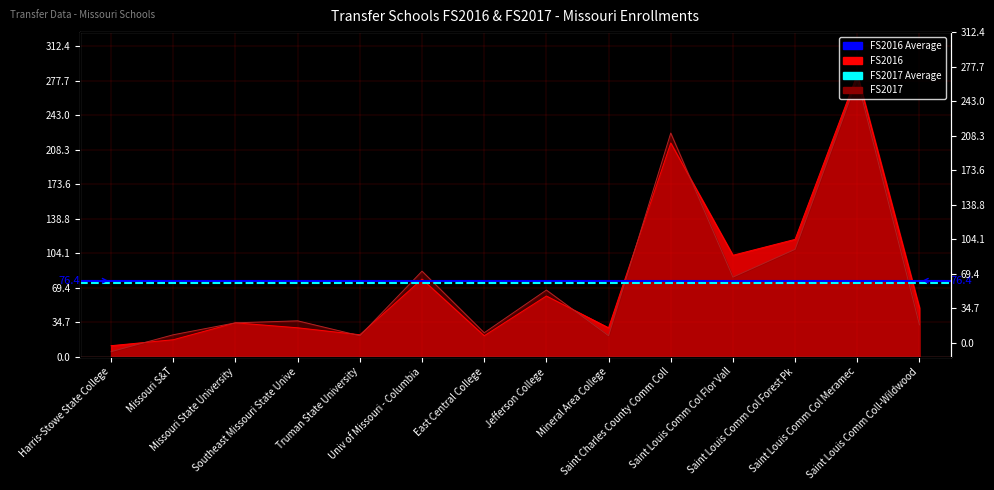

What is the label of the 1st point from the right?

Missouri S&T